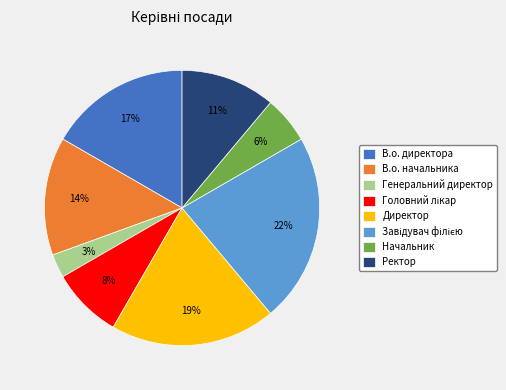

Is В.о. директора the majority of the pie?

No